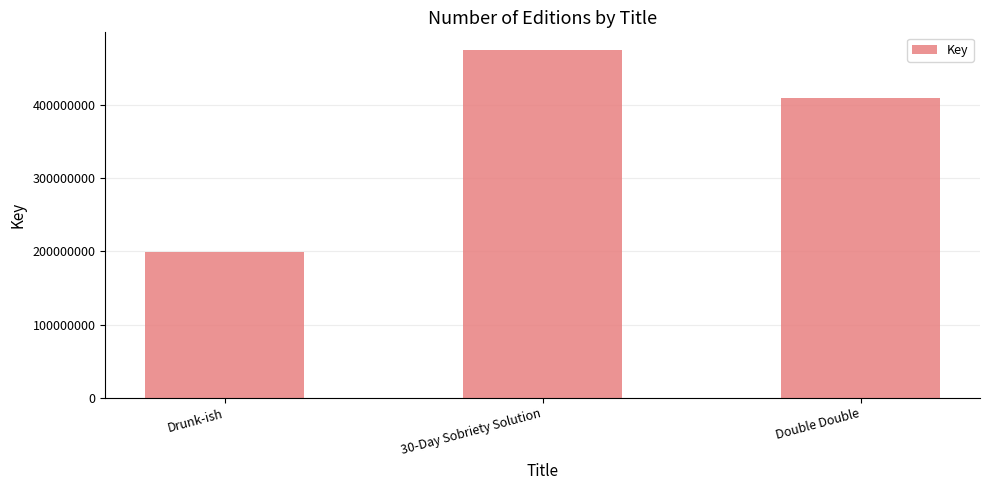

What is the sum of the values at Double Double and Drunk-ish?

608005537